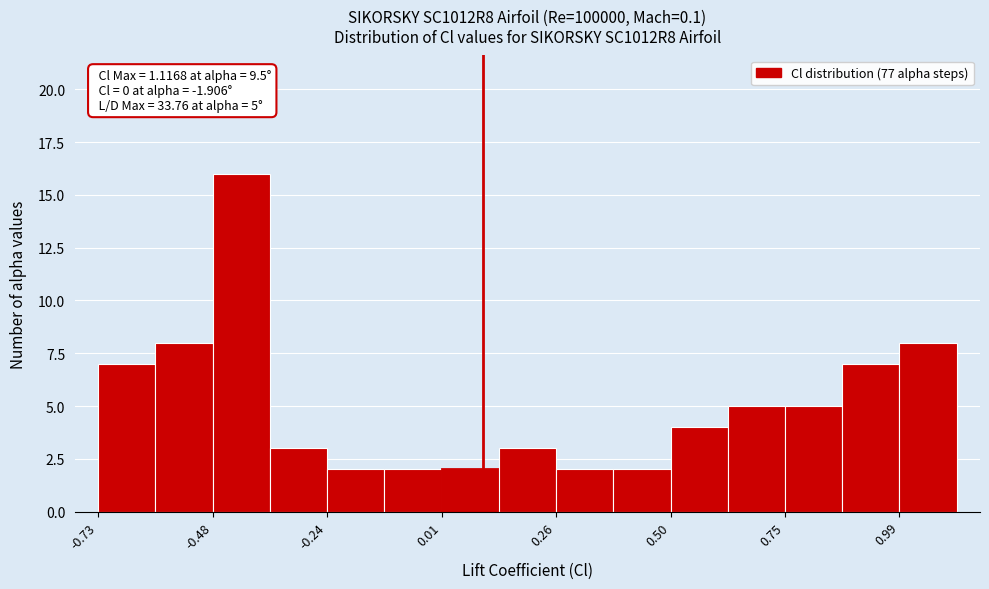

Read against the x-axis, roughly where is the centre of the tallest bar?

-0.40